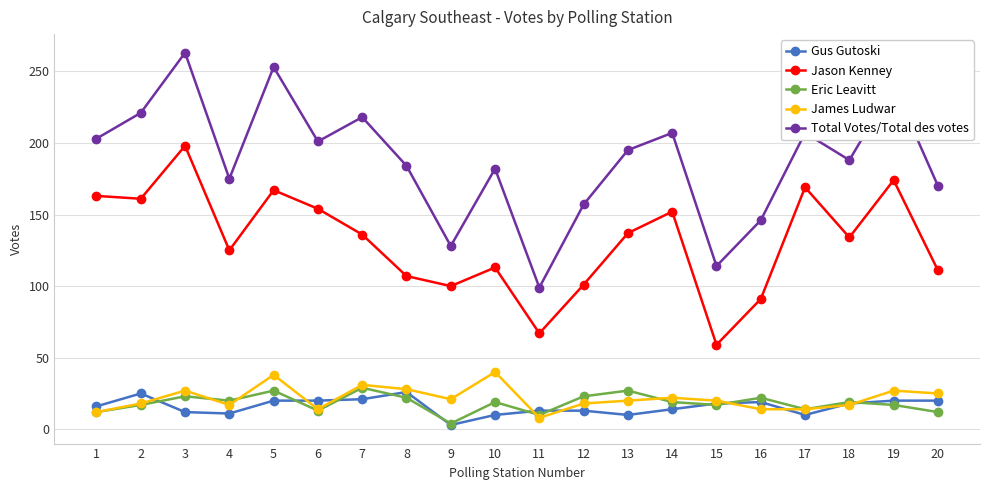

What is the sum of the Jason Kenney values at 20 and 16?

202